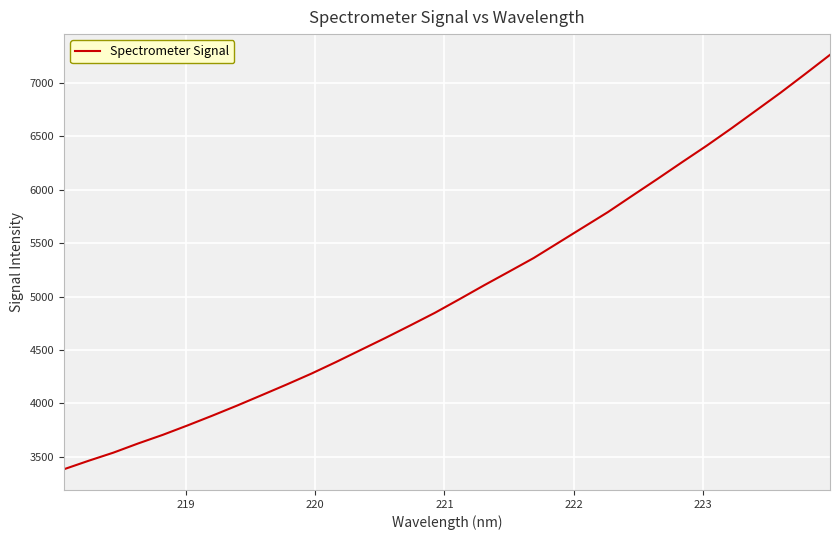

What is the maximum value shown in the chart?

7263.3